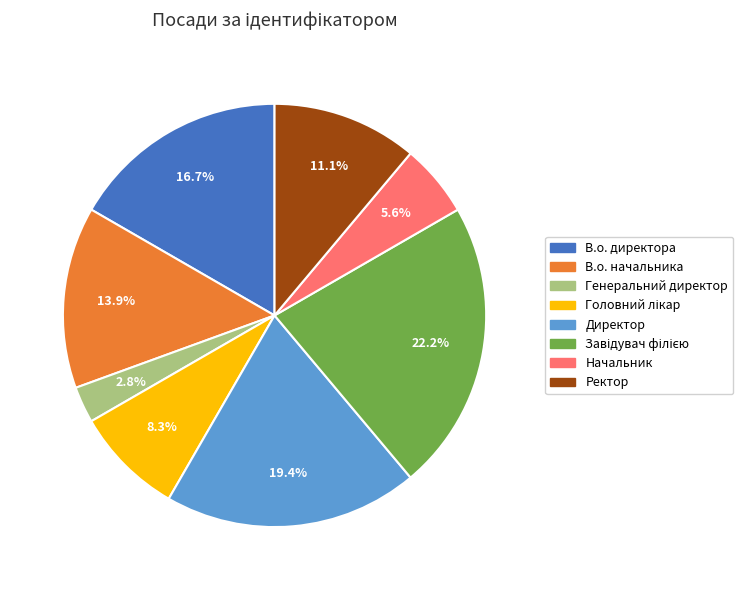

To the nearest percent, what is the difference between the Генеральний директор and В.о. директора slice percentages?

14%